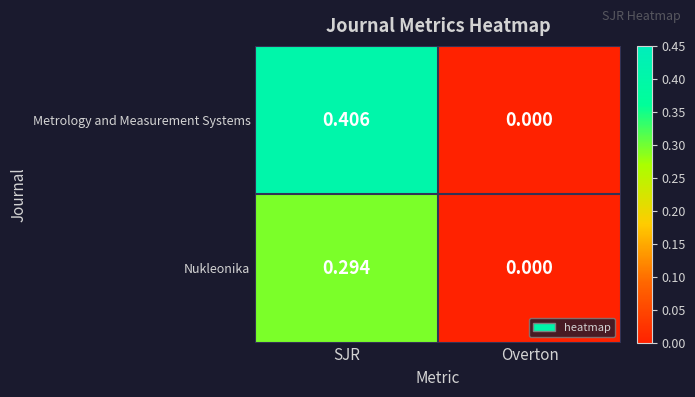

How many series are shown in this chart?

2